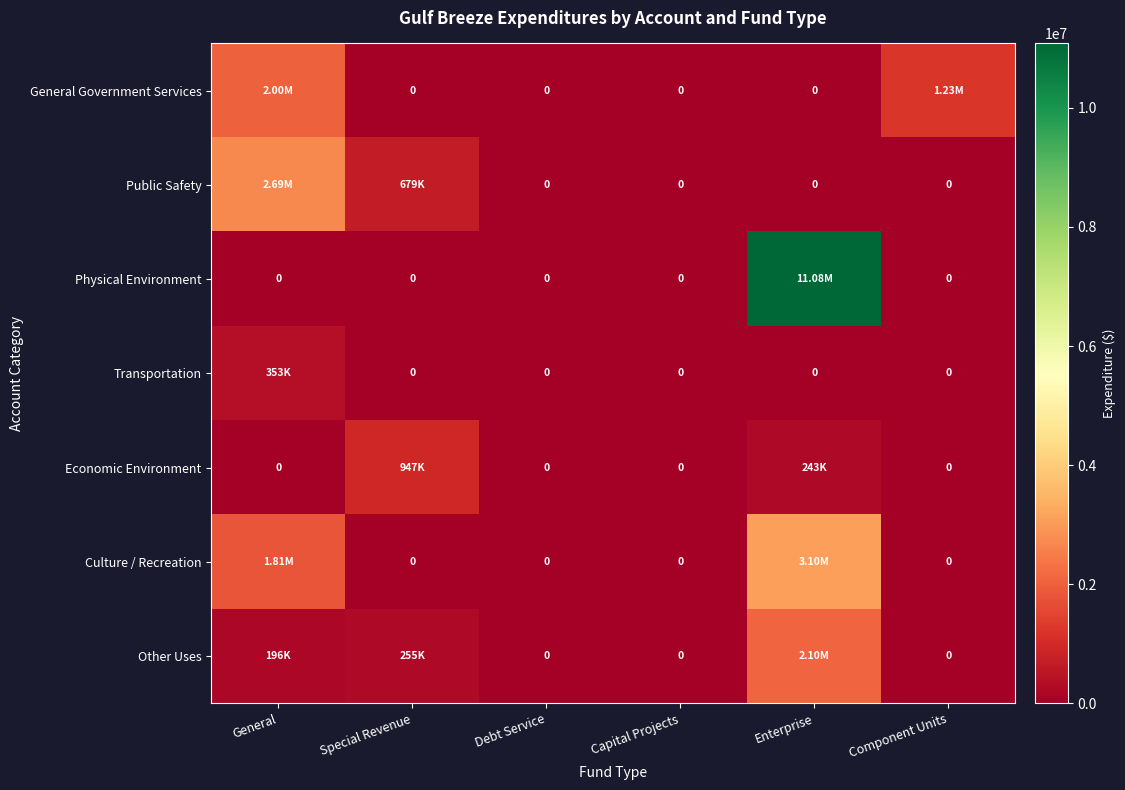

How many values in Other Uses are above zero?

3